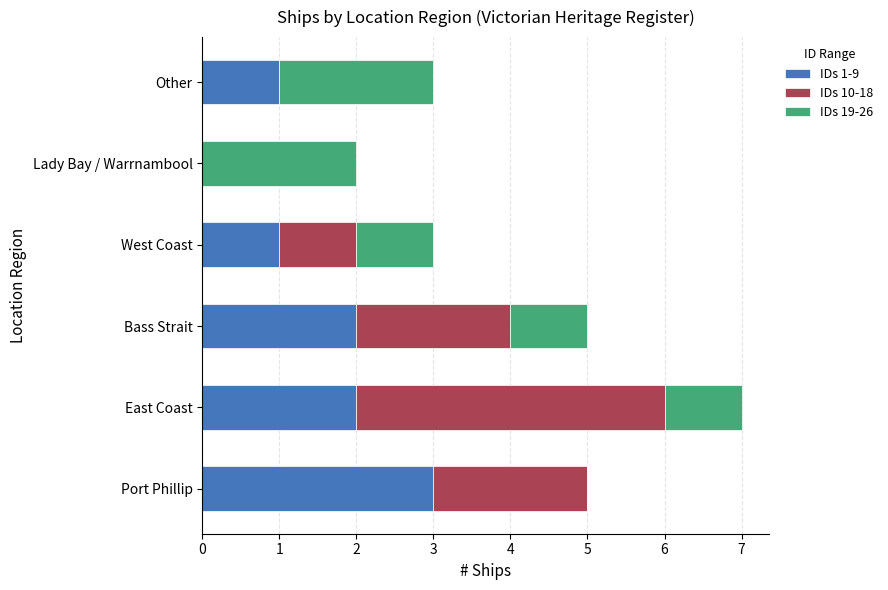

At which category is the sum across all series the highest?

East Coast